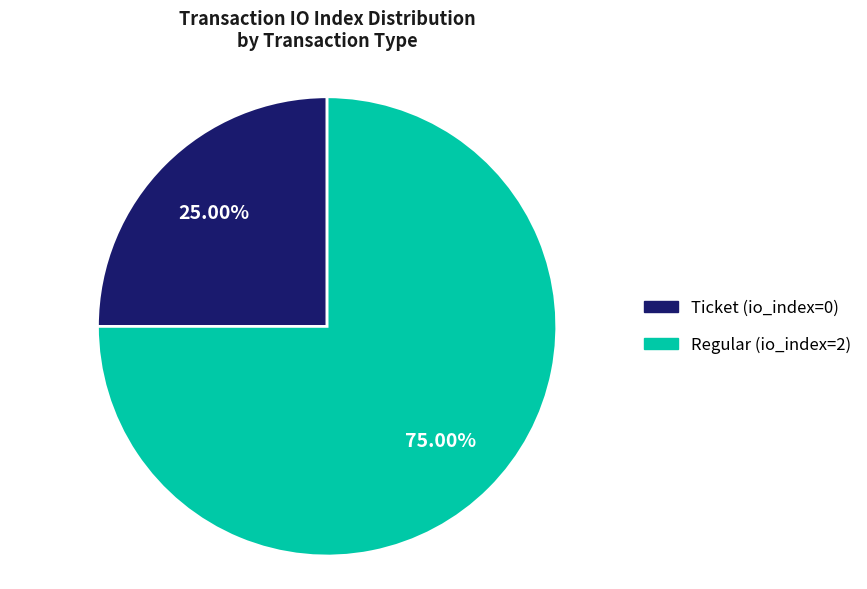

Do Ticket (io_index=0) and Regular (io_index=2) together represent more than half of the pie?

Yes